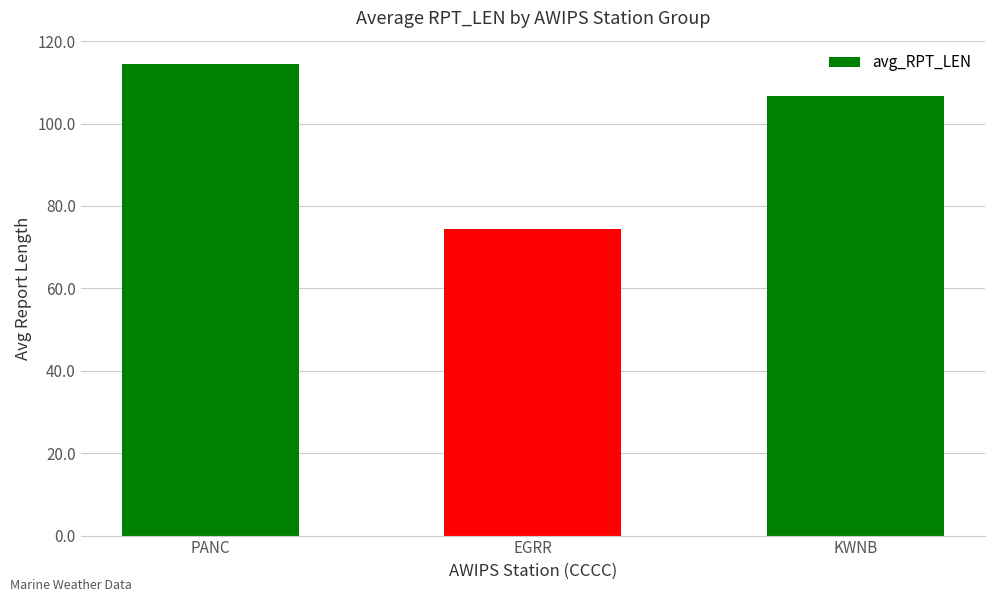

What is the greatest value displayed?

114.4